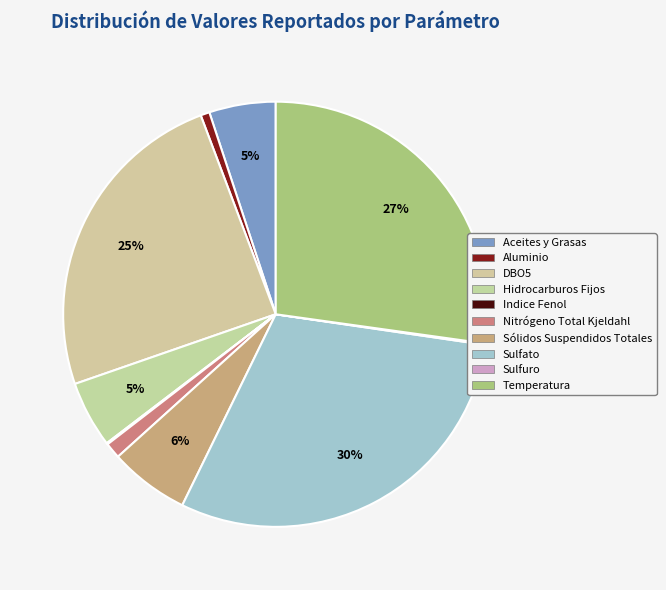

Which slice is the smallest?

Indice Fenol